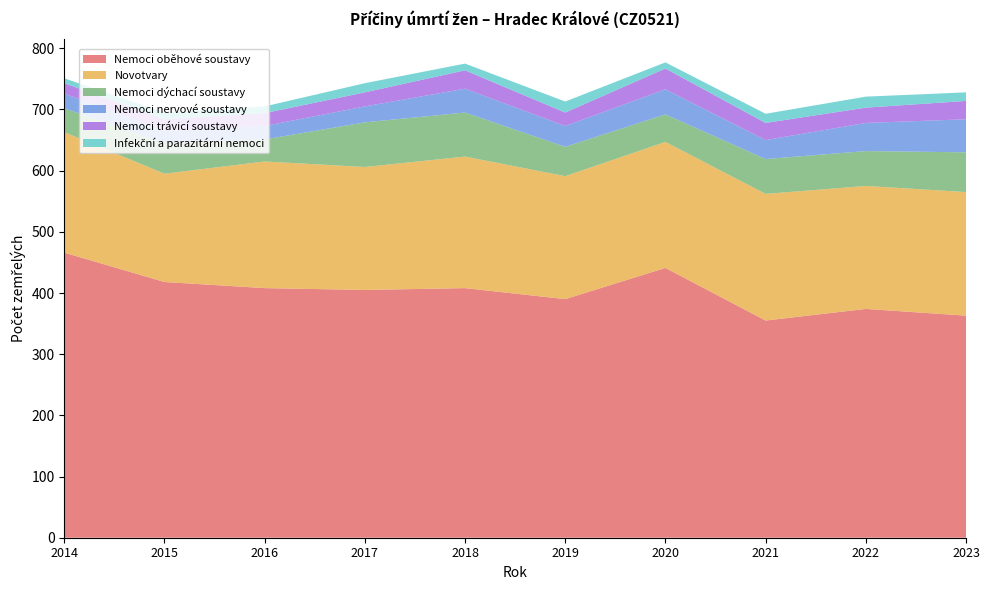

Reading left to right, transcribe all the data shown in this chart.

Nemoci oběhové soustavy: 2014=466	2015=418	2016=408	2017=405	2018=408	2019=390	2020=441	2021=355	2022=374	2023=363
Novotvary: 2014=197	2015=177	2016=207	2017=201	2018=215	2019=201	2020=206	2021=207	2022=201	2023=202
Nemoci dýchací soustavy: 2014=39	2015=50	2016=36	2017=73	2018=72	2019=48	2020=45	2021=57	2022=57	2023=65
Nemoci nervové soustavy: 2014=24	2015=20	2016=22	2017=26	2018=39	2019=34	2020=41	2021=31	2022=46	2023=54
Nemoci trávicí soustavy: 2014=17	2015=19	2016=21	2017=23	2018=30	2019=22	2020=34	2021=28	2022=25	2023=30
Infekční a parazitární nemoci: 2014=8	2015=11	2016=11	2017=15	2018=11	2019=18	2020=10	2021=15	2022=18	2023=14